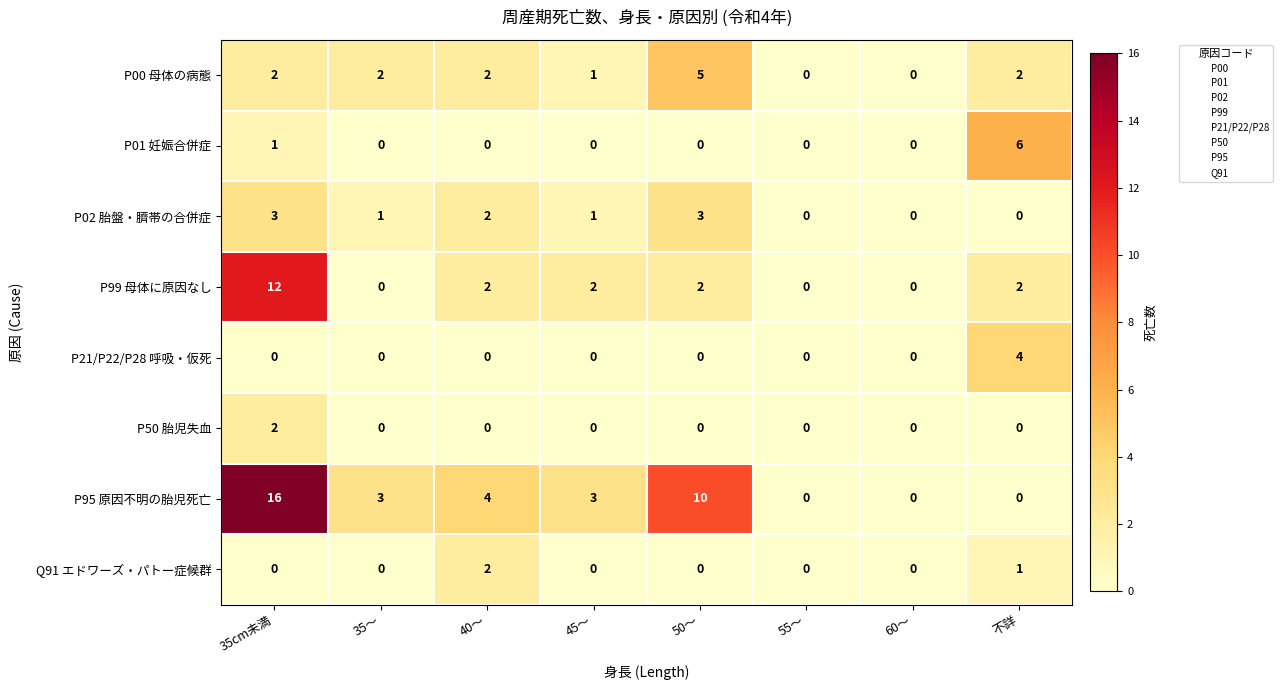

At which category is the sum across all series the highest?

35cm未満